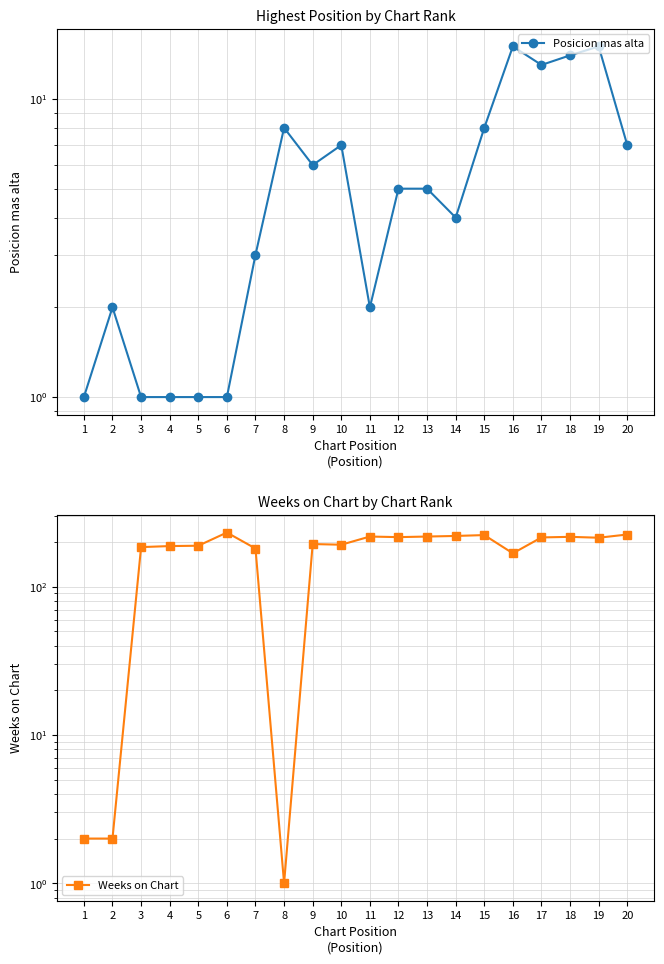

True or false: Posicion mas alta has a value of 6 at 9.

True